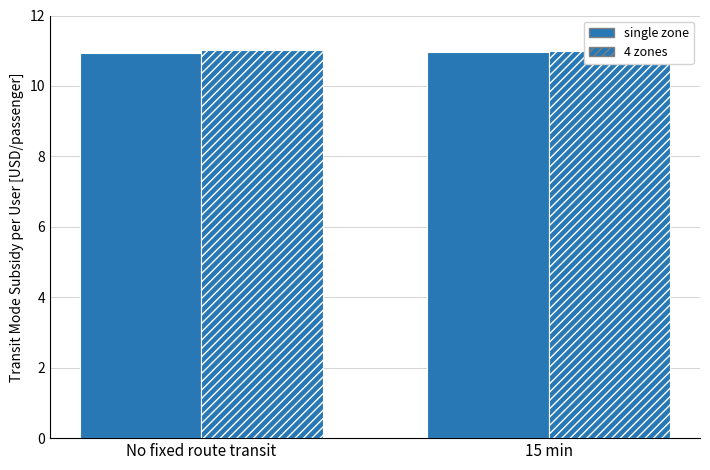

What are all the series names shown in the legend?

single zone, 4 zones